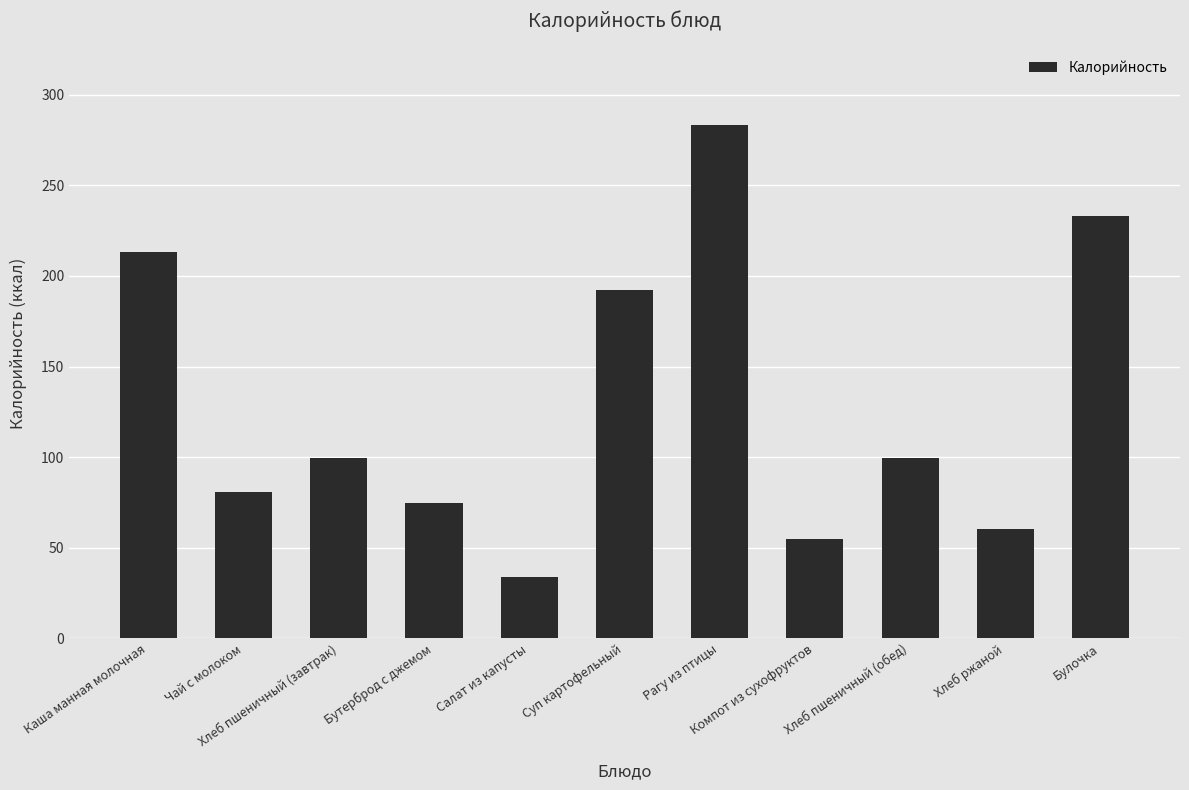

Which has a higher value, Каша манная молочная or Салат из капусты?

Каша манная молочная